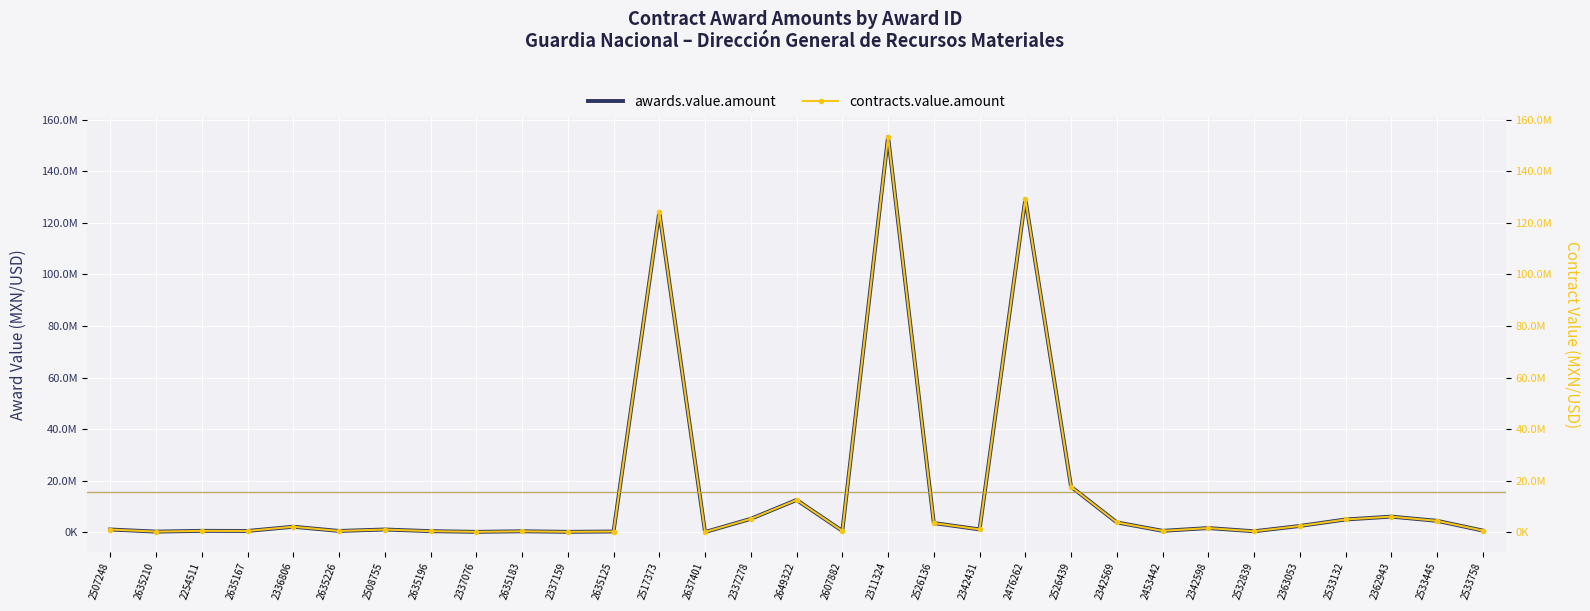

What is the difference between the awards.value.amount values at 2453442 and 2635210?

300969.0